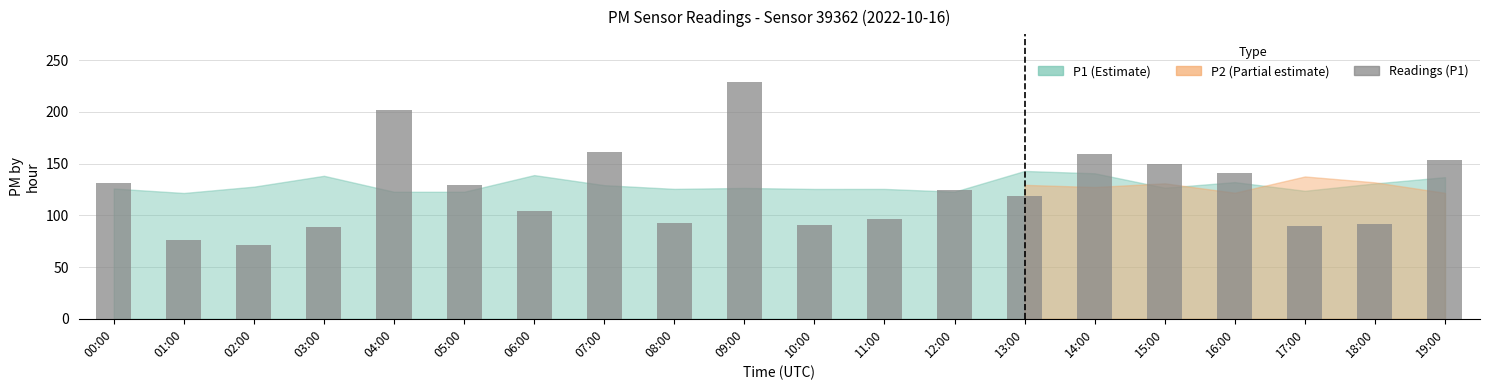

At which label does the data first exceed 124?

00:00